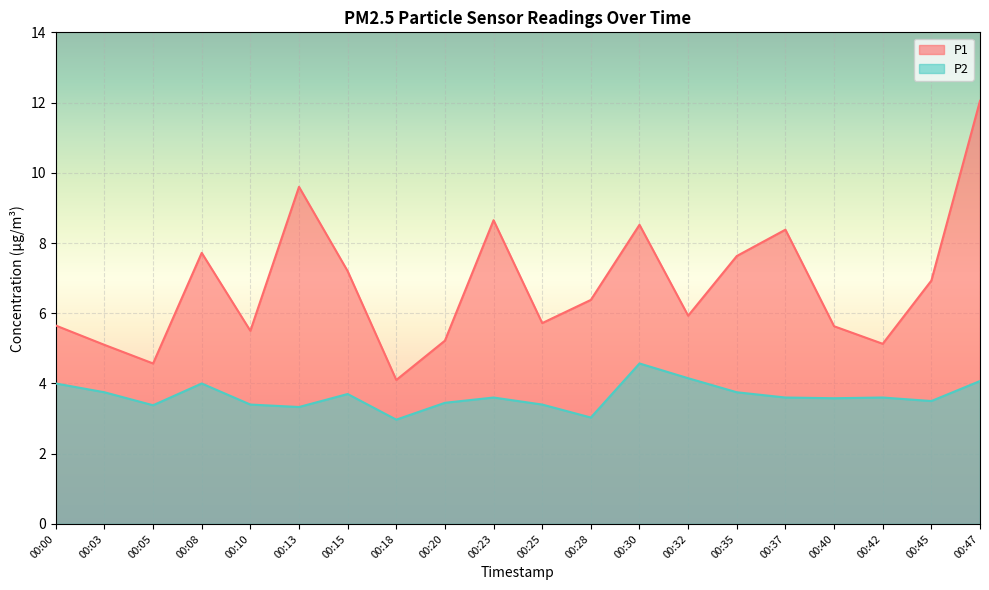

Which label corresponds to the smallest value in the chart?

00:18